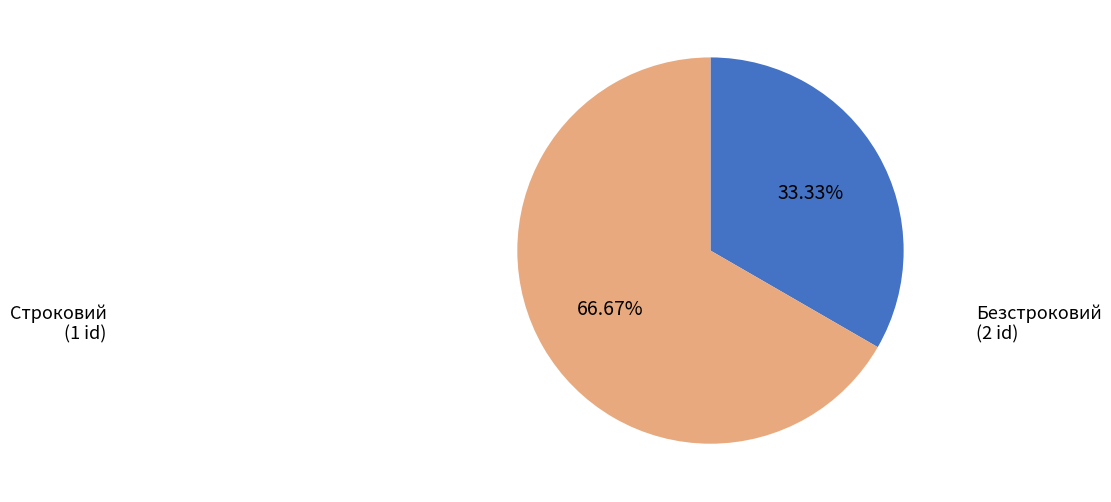

Does any single category account for the majority?

Yes